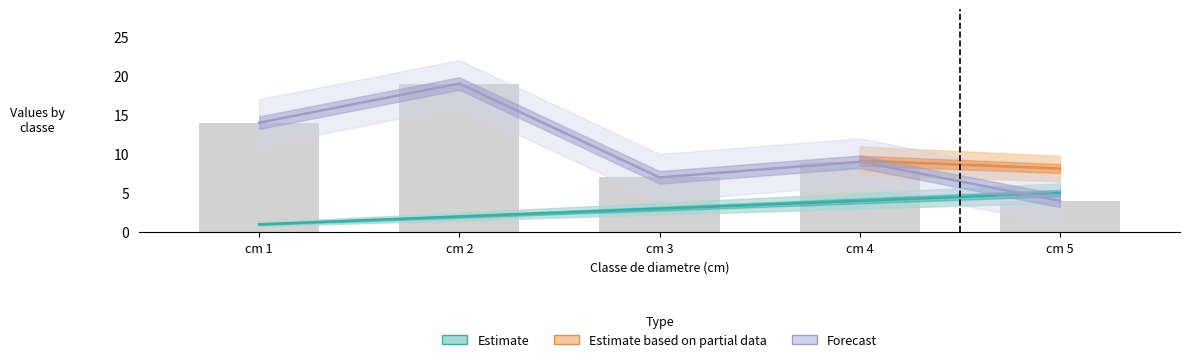

Reading left to right, list all the values displayed in this chart.

cm: 1	2	3	4	5
produit_nbre: 14	19	7	9	4